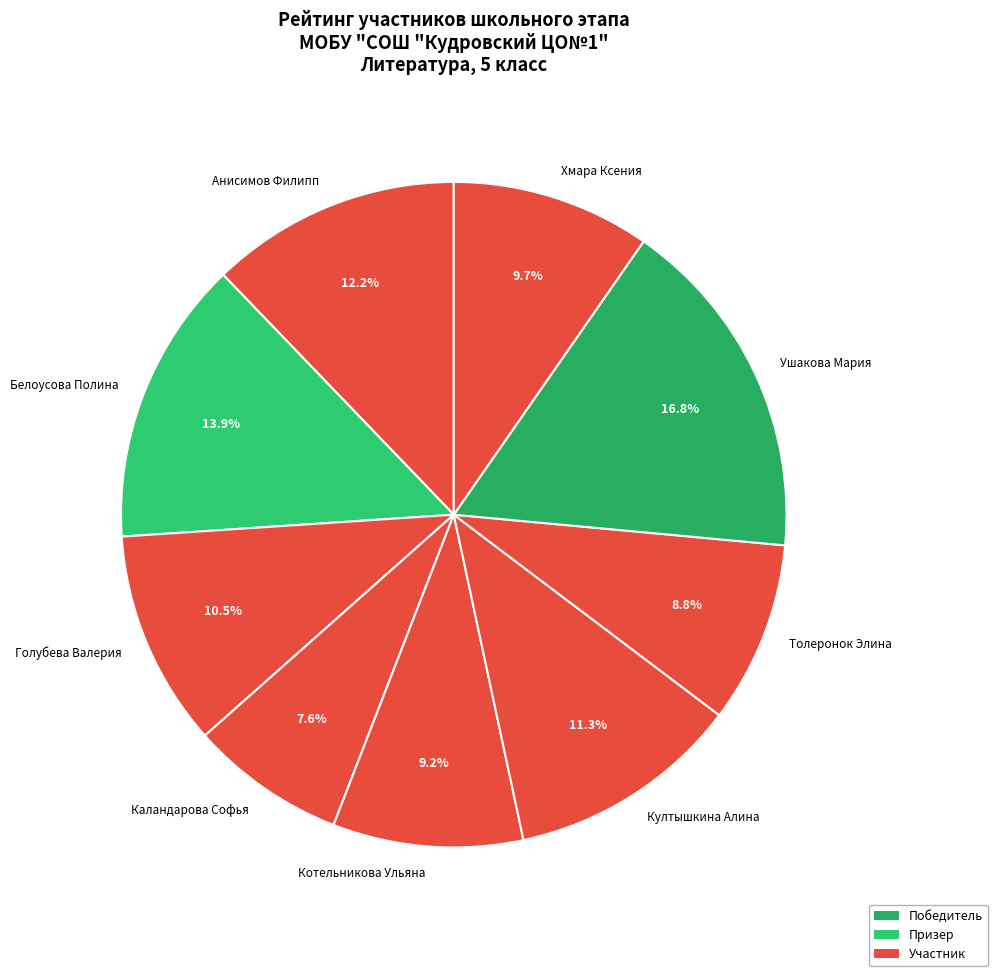

What is the ratio of the value at Котельникова Ульяна to the value at Култышкина Алина?

0.8